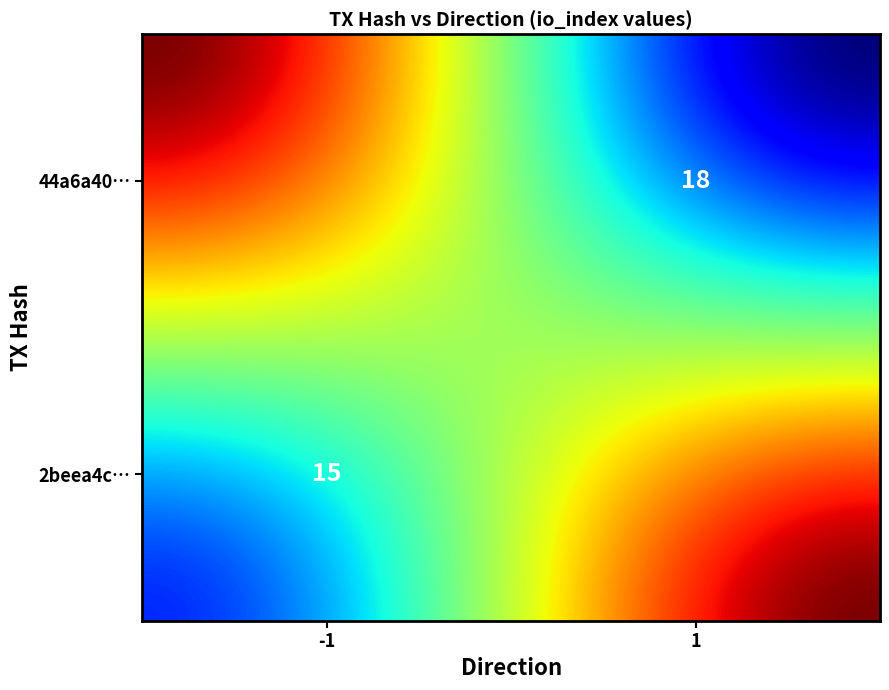

Rank the series at direction from highest to lowest value.

44a6a40a99943bdc707009e338ec422889f3b65, 2beea4c245df14bd28015761b45a4d1ba36dd3a